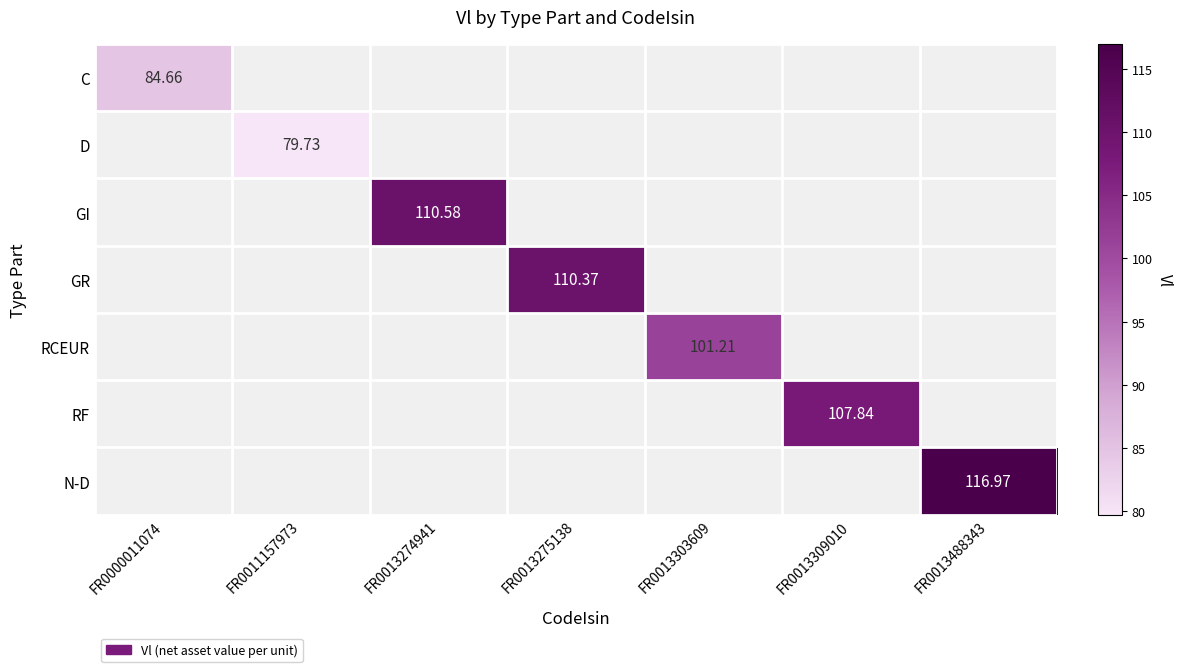

List the labels in order of C value, smallest first.

FR0000011074, FR0011157973, FR0013274941, FR0013275138, FR0013303609, FR0013309010, FR0013488343